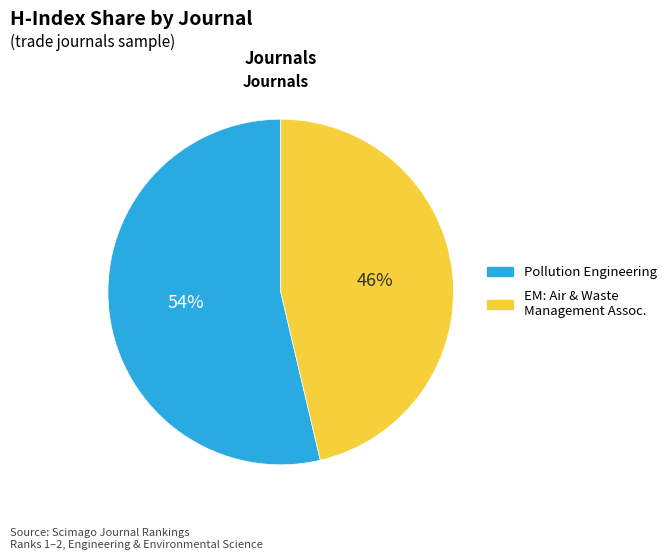

To the nearest percent, what is the average slice percentage?

50%